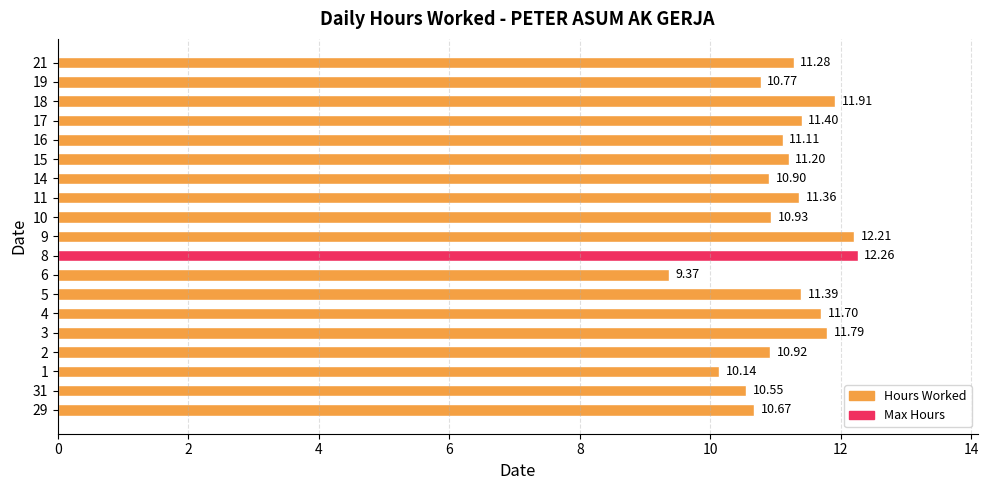

List the labels in order of value, smallest first.

6, 1, 31, 29, 19, 14, 2, 10, 16, 15, 21, 11, 5, 17, 4, 3, 18, 9, 8